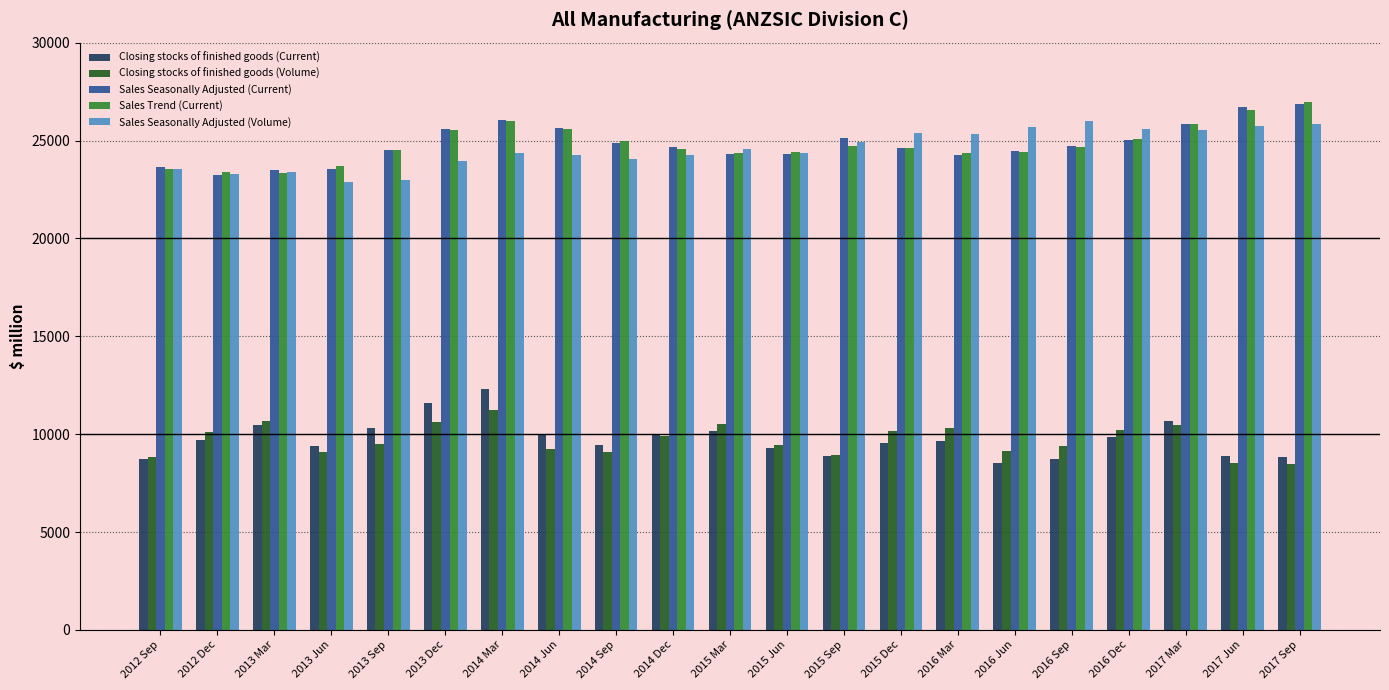

True or false: Closing stocks of finished goods (Current) has a value of 11592 at 2013 Dec.

True